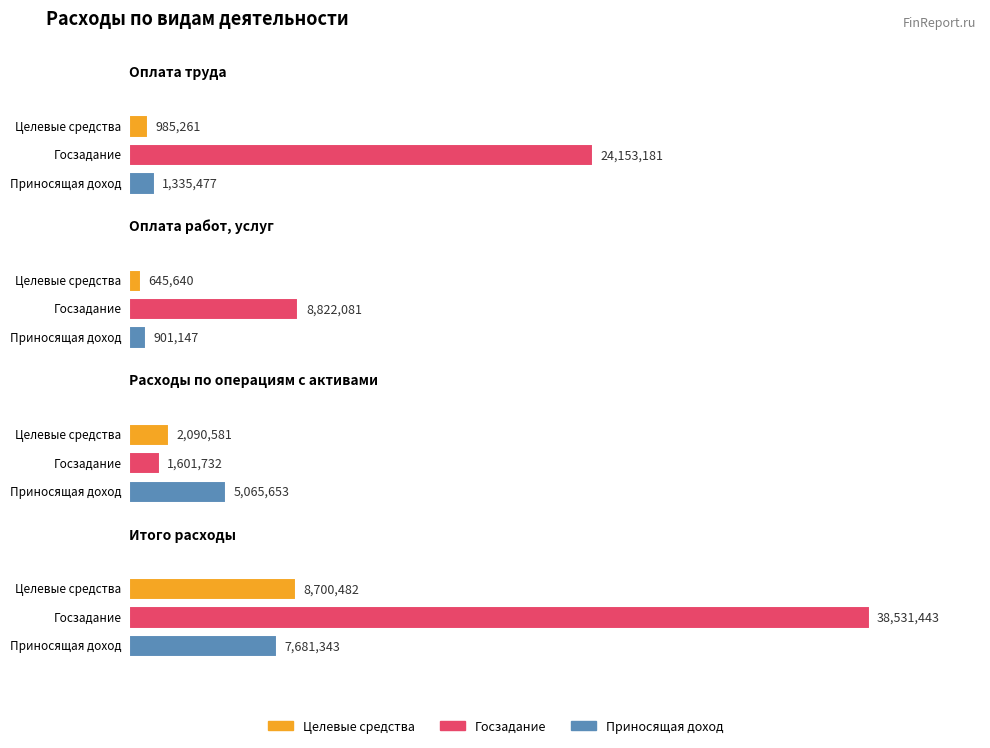

Between Оплата работ, услуг and Итого расходы, which is larger?

Итого расходы